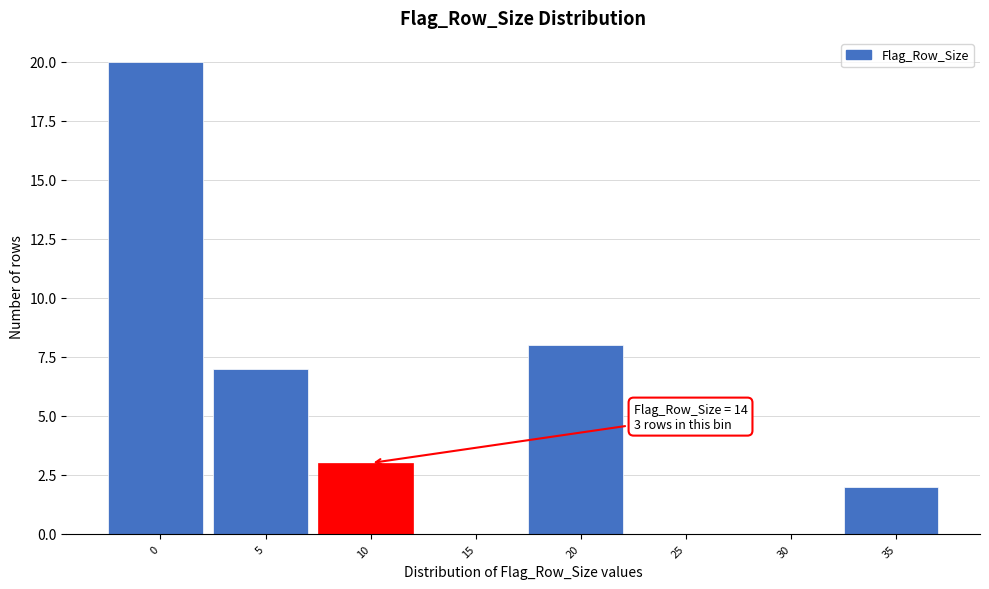

The chart shows a value of 10 at 0. True or false?

False